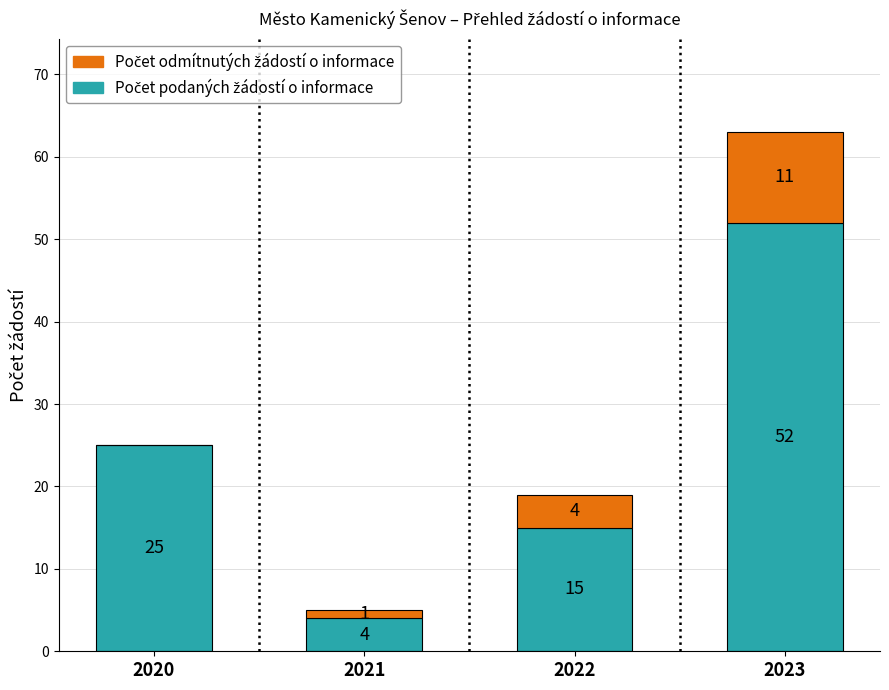

How many data points does each series have?

4